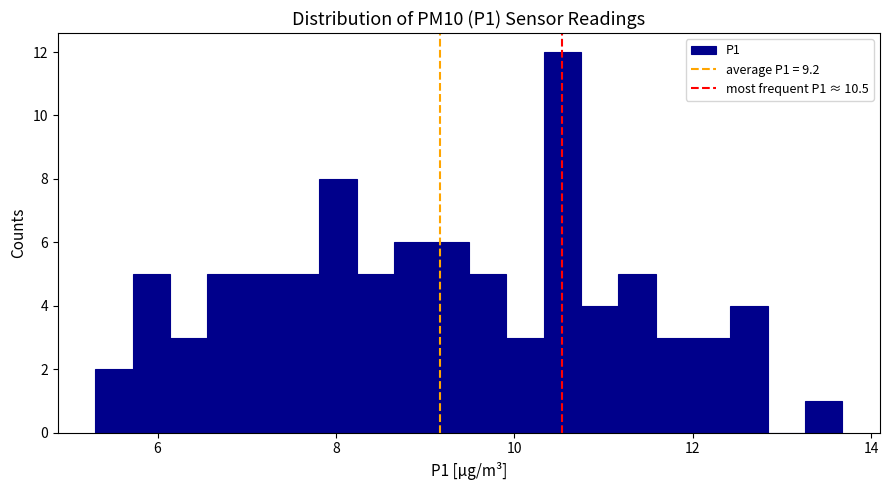

Read against the x-axis, roughly where is the centre of the tallest bar?

10.6